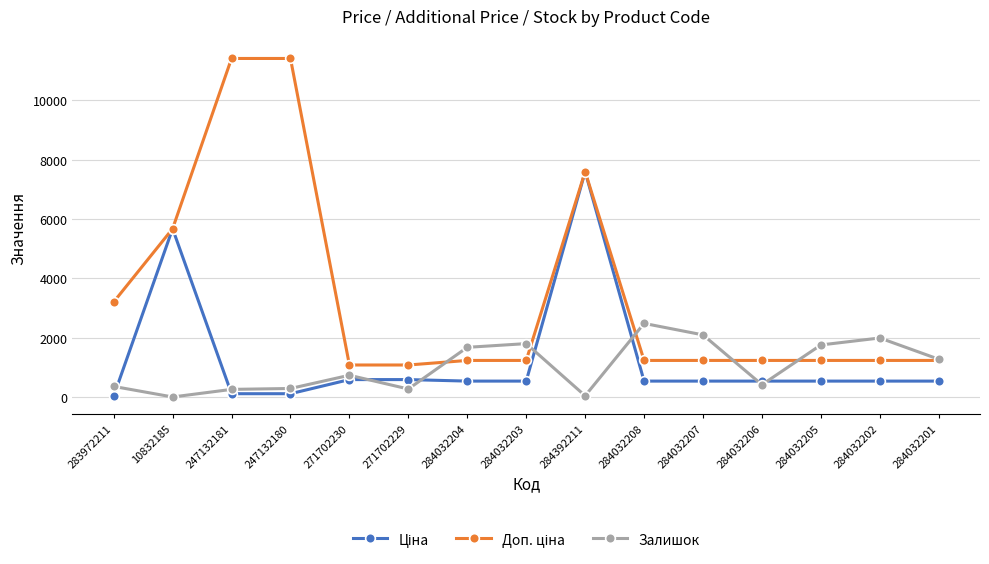

What is the difference between the highest and lowest values at 284032207?

1557.0